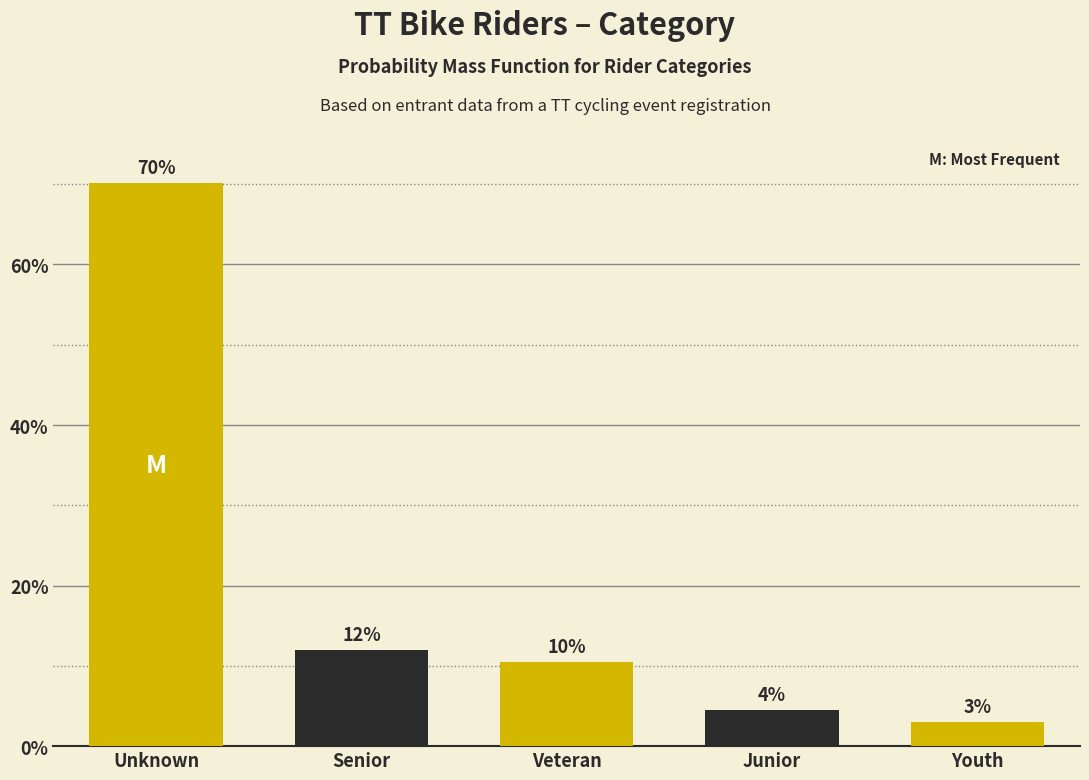

What is the change in value from Veteran to Junior?

-6.0